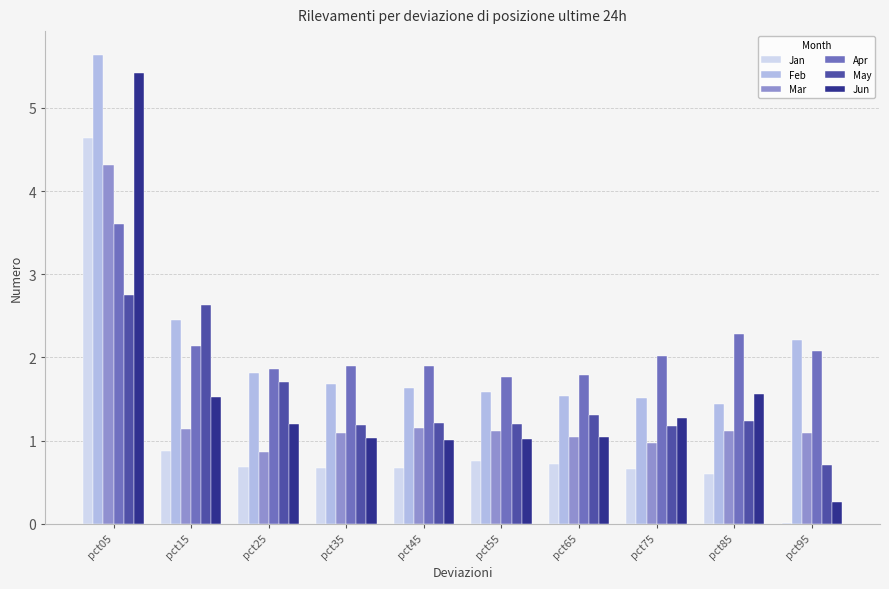

Read the Apr value at pct05.

3.6